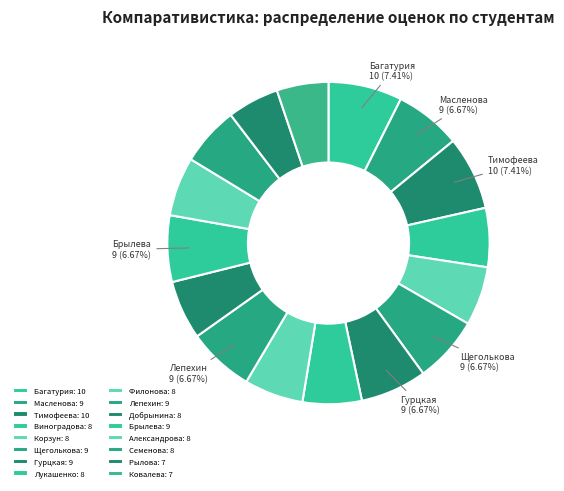

Does Добрынина account for over 50% of the chart?

No